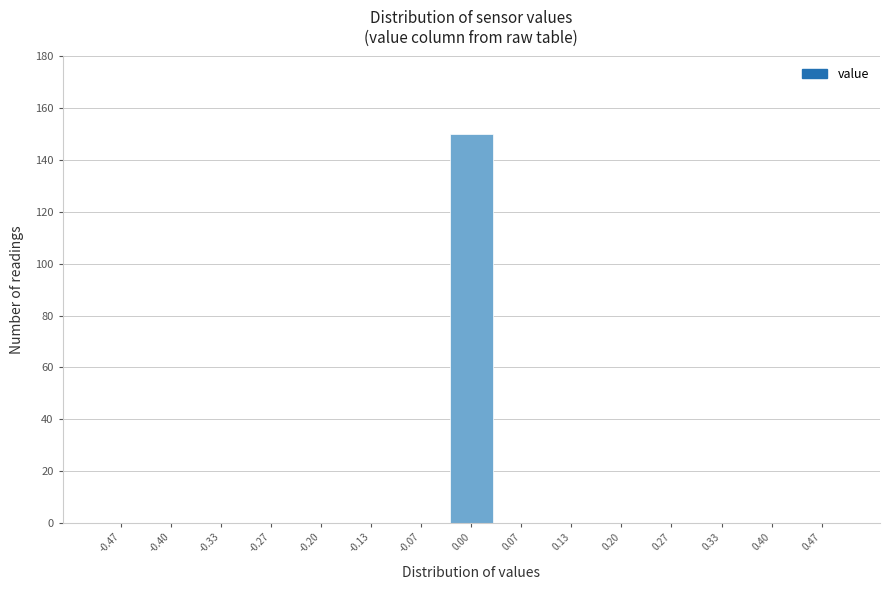

Reading left to right, transcribe this chart: for each bar, give the range it covers on the x-axis and its height. Neither the bar edges nor the heights are printed on the chart, so give them approximately, as read against the axes.

-0.50 to -0.43: 0
-0.43 to -0.37: 0
-0.37 to -0.30: 0
-0.30 to -0.23: 0
-0.23 to -0.17: 0
-0.17 to -0.10: 0
-0.10 to -0.03: 0
-0.03 to 0.03: 150
0.03 to 0.10: 0
0.10 to 0.17: 0
0.17 to 0.23: 0
0.23 to 0.30: 0
0.30 to 0.37: 0
0.37 to 0.43: 0
0.43 to 0.50: 0